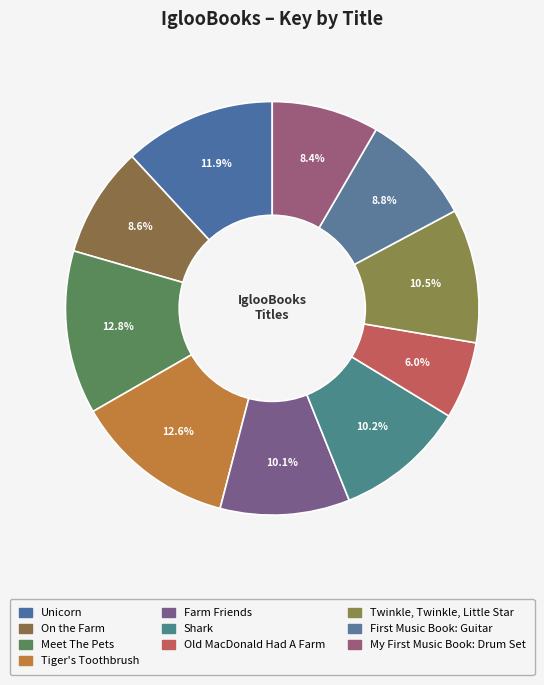

Rank the categories by value from highest to lowest.

Meet The Pets, Tiger's Toothbrush, Unicorn, Twinkle, Twinkle,
Little Star, Shark, Farm Friends, First Music Book:
Guitar, On the Farm, My First Music
Book: Drum Set, Old MacDonald
Had A Farm